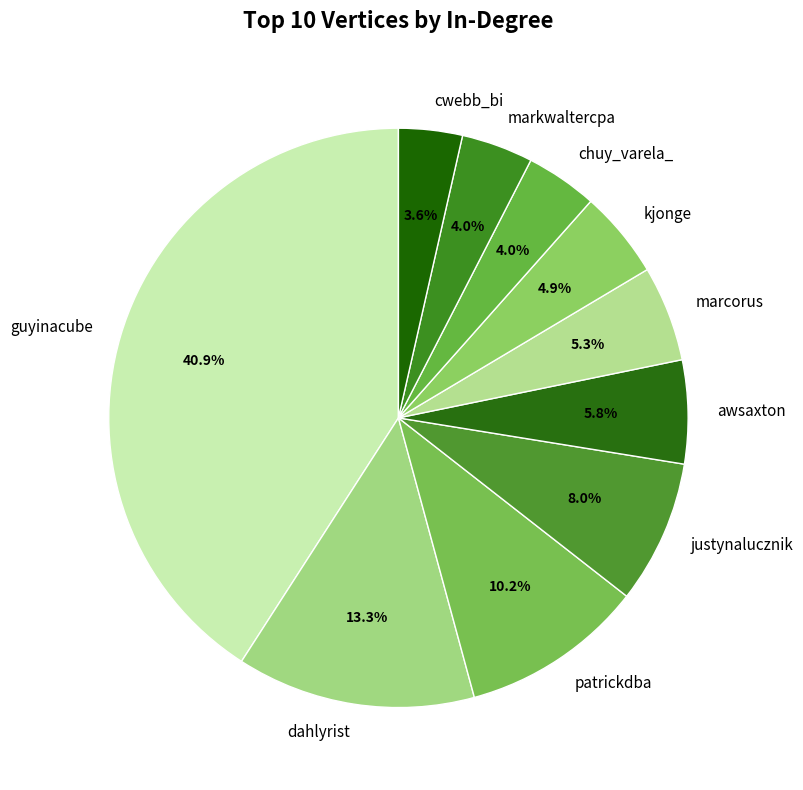

To the nearest percent, what percentage of the pie is patrickdba?

10%